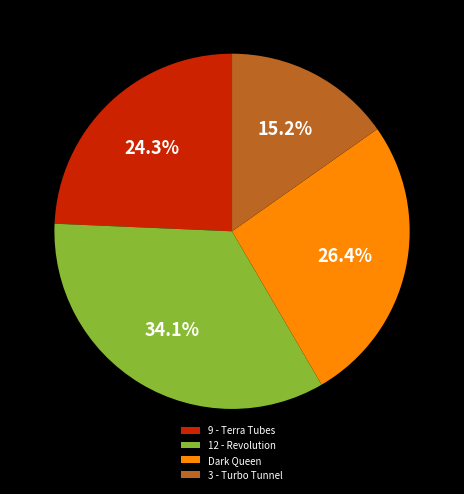

What portion of the pie excludes 12 - Revolution?

65.9%